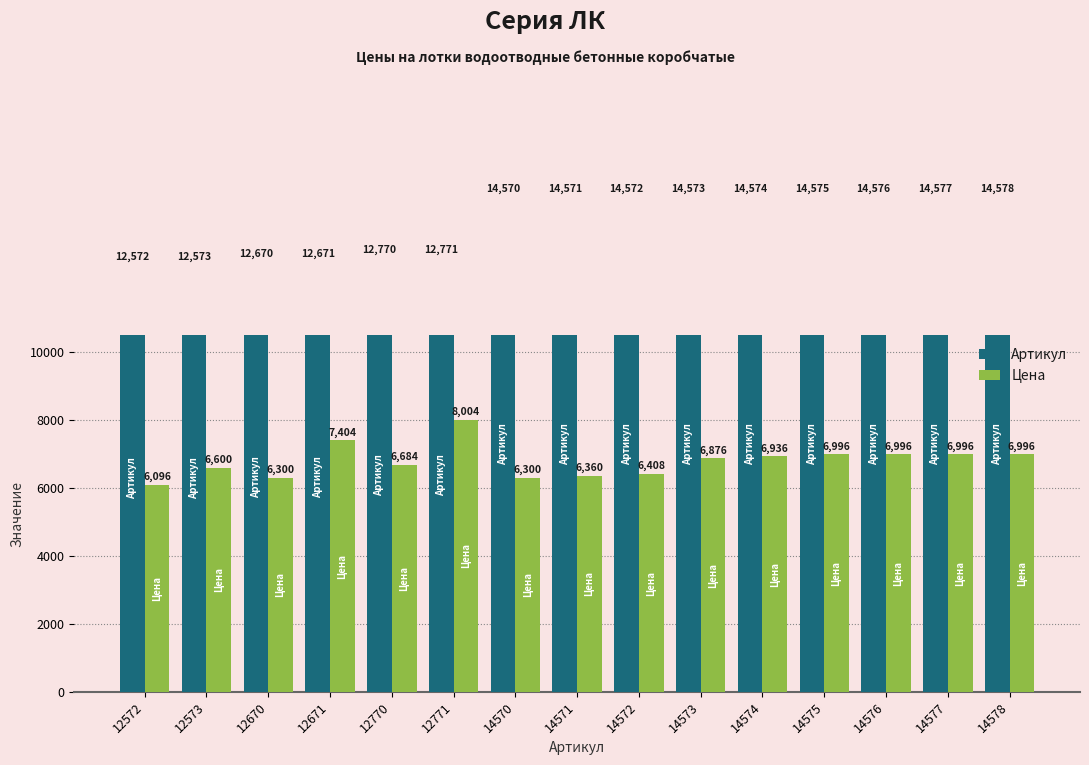

What are all the series names shown in the legend?

Артикул, Цена